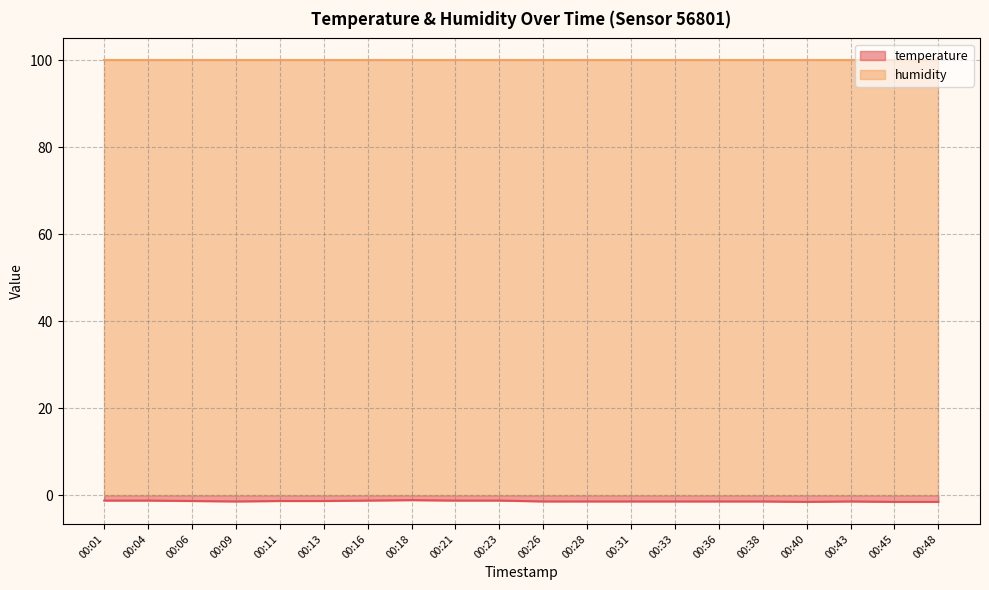

Which category has the highest value across all series?

00:18